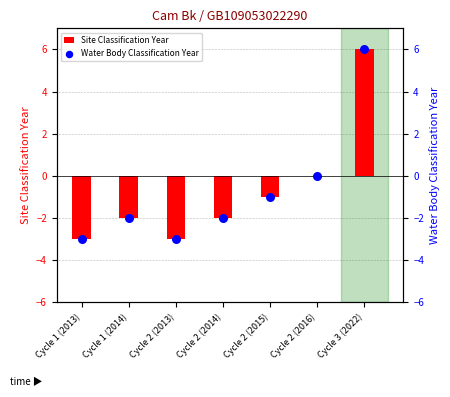

What is the total value across all series at Cycle 2 (2014)?

-4